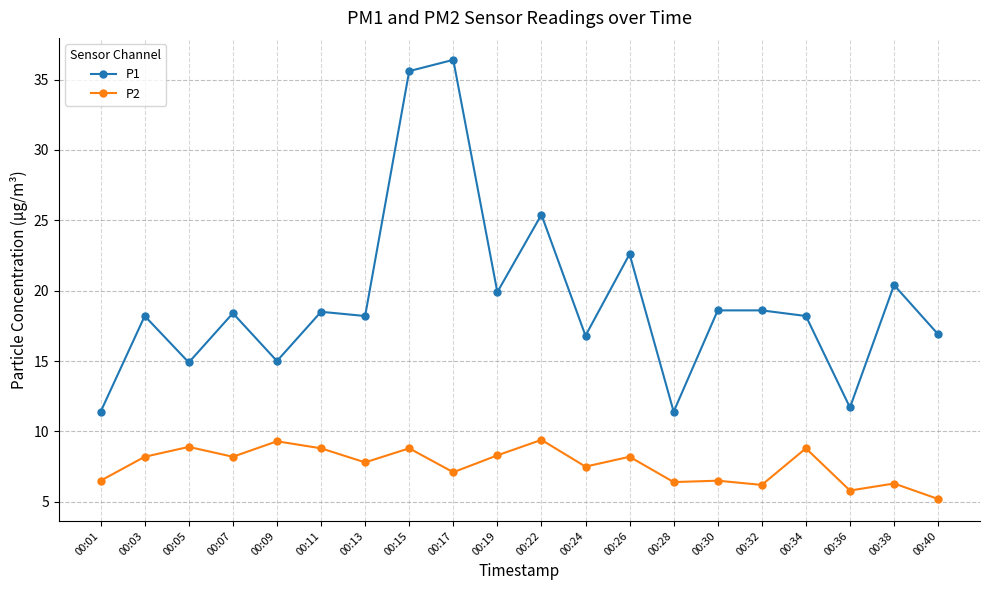

True or false: P2 and P1 intersect in this chart.

False